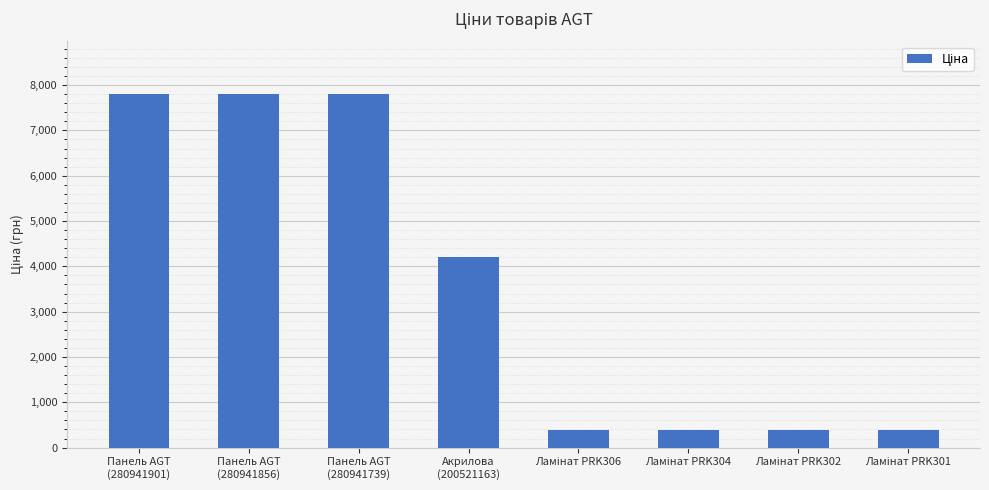

What is the smallest value displayed?

386.9